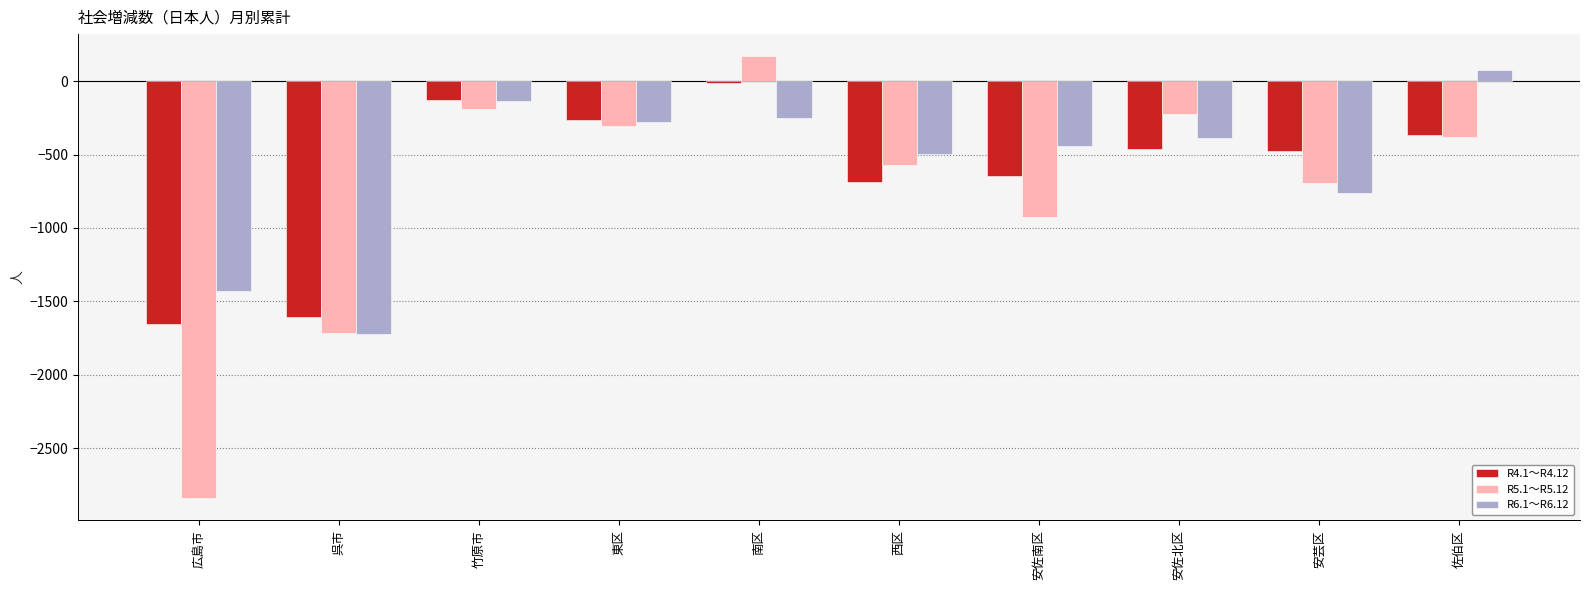

What is the value of the R5.1～R5.12 bar at the 3rd from the left?

-186